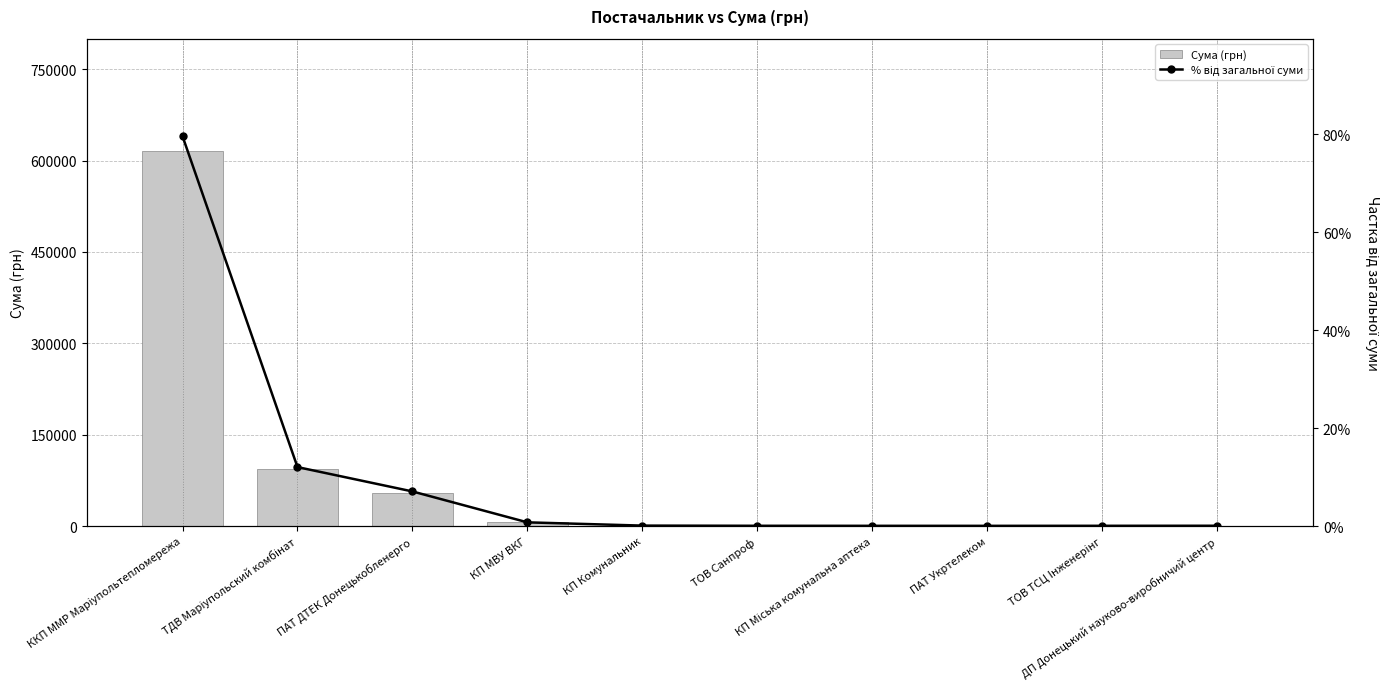

What is the smallest value displayed?

0.1